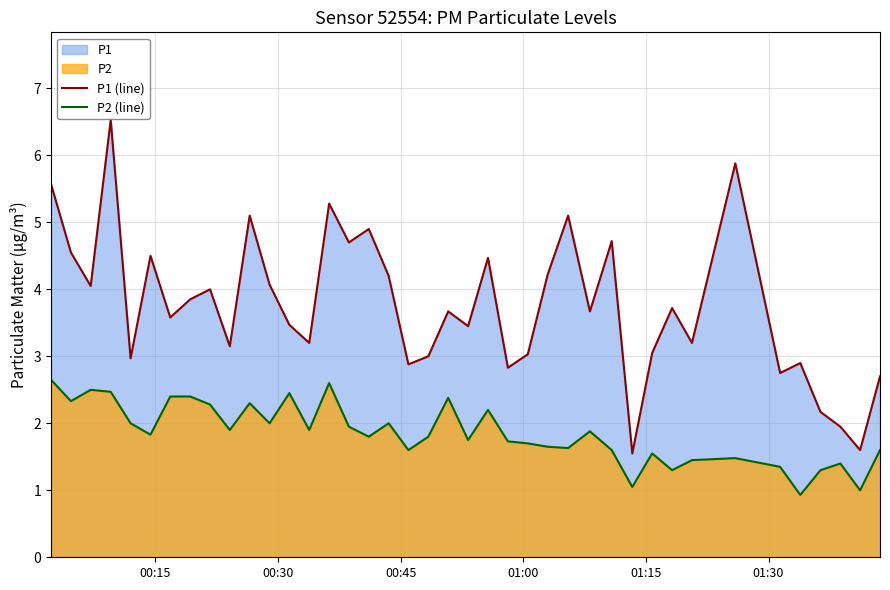

List the series in order of their peak value, highest first.

P1 (line), P2 (line)